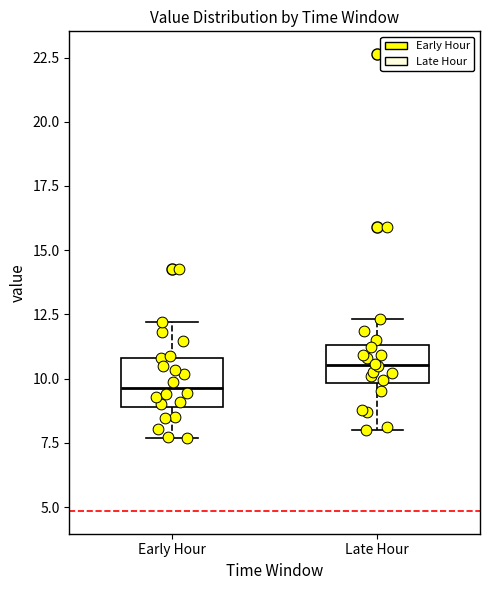

Reading left to right, read every box against the y-axis: the position of its median line, the range the box covers, and the ends of its whiskers. The values are not printed on the chart, so give them approximately, as read against the axis.

Early Hour: median 9.5, box 9.0 to 11.0, whiskers 7.5 to 12.0
Late Hour: median 10.5, box 10.0 to 11.5, whiskers 8.0 to 12.5